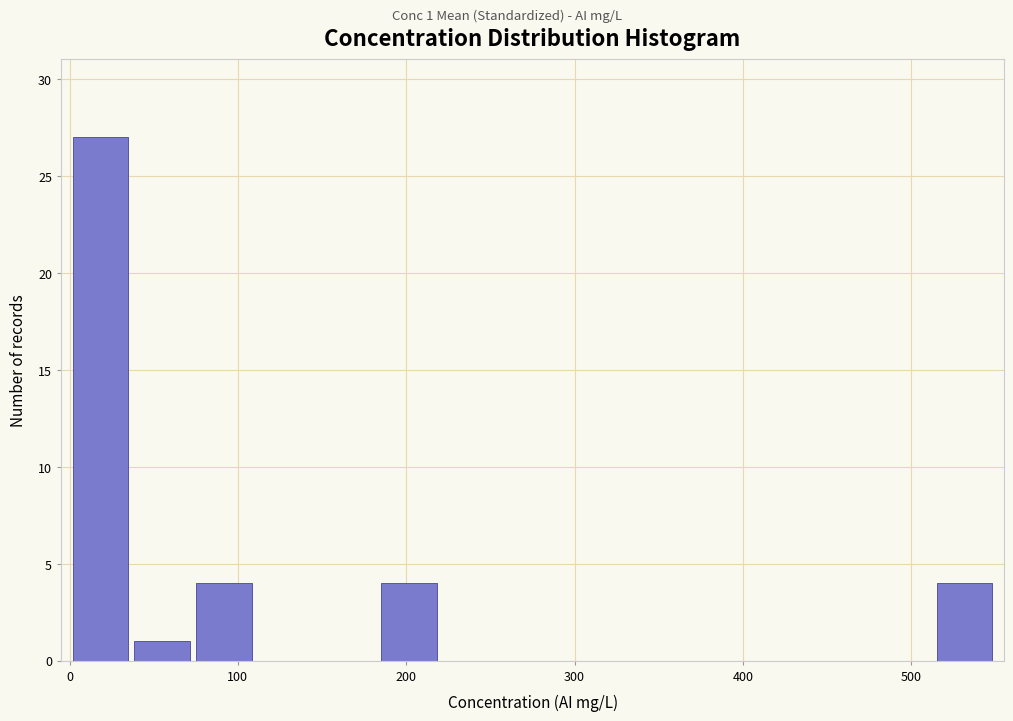

Read against the x-axis, roughly where is the centre of the tallest bar?

20